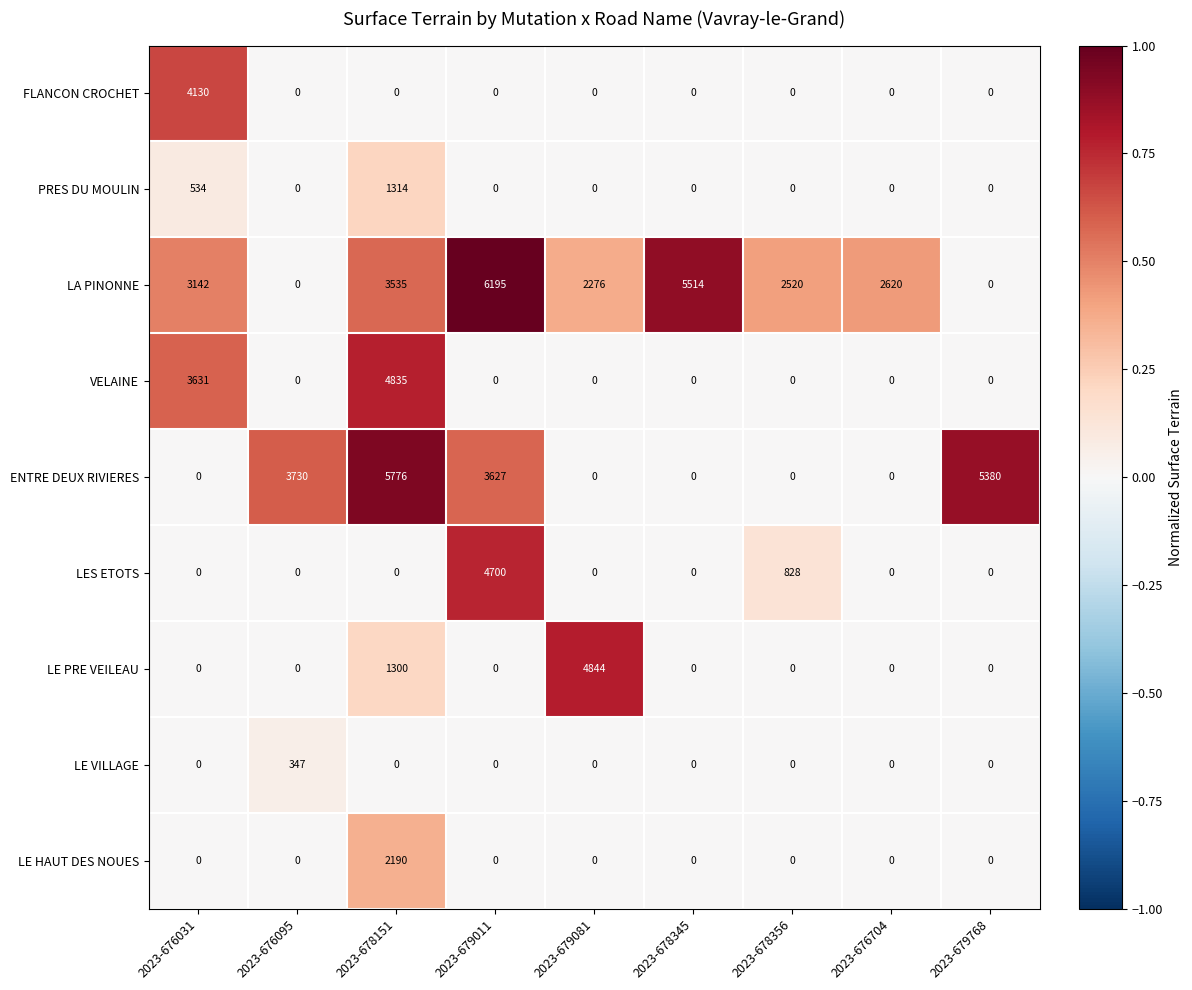

Which series has the largest total across all categories?

LA PINONNE